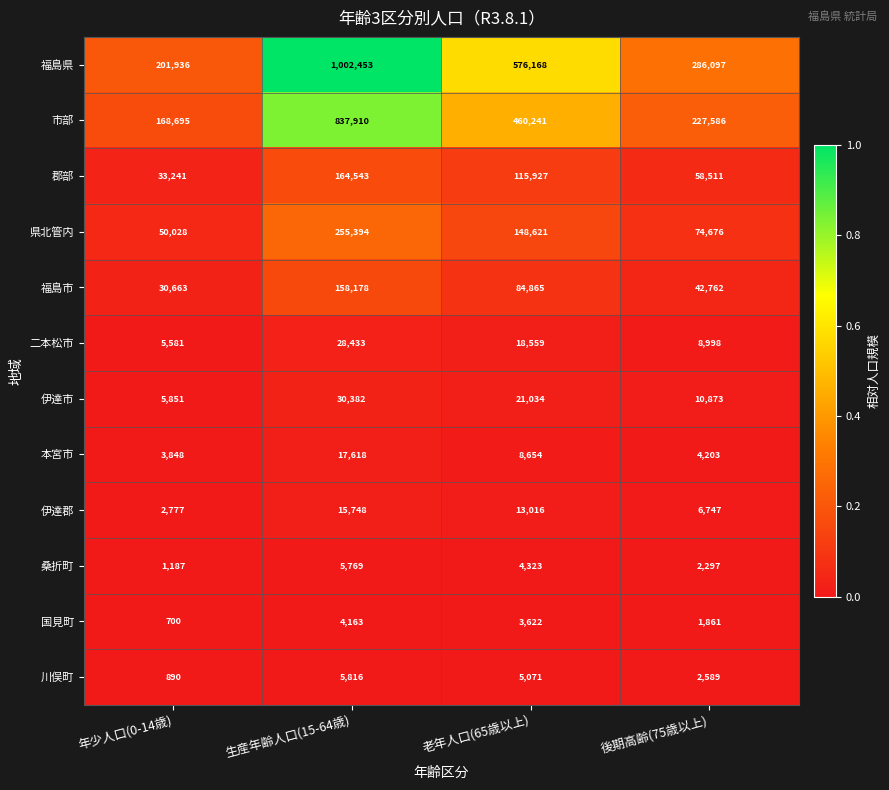

At which category is the sum across all series the highest?

生産年齢人口(15-64歳)